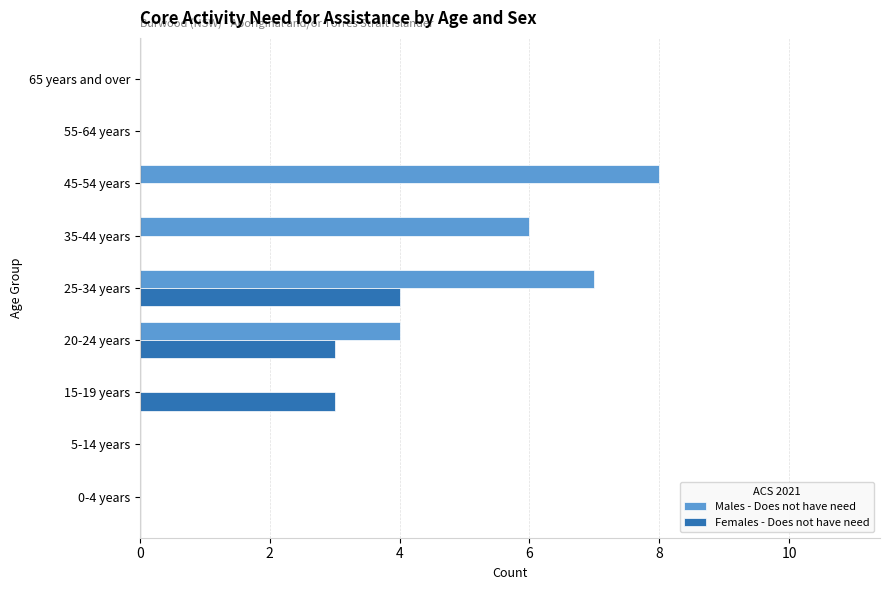

At which category is the sum across all series the highest?

25-34 years